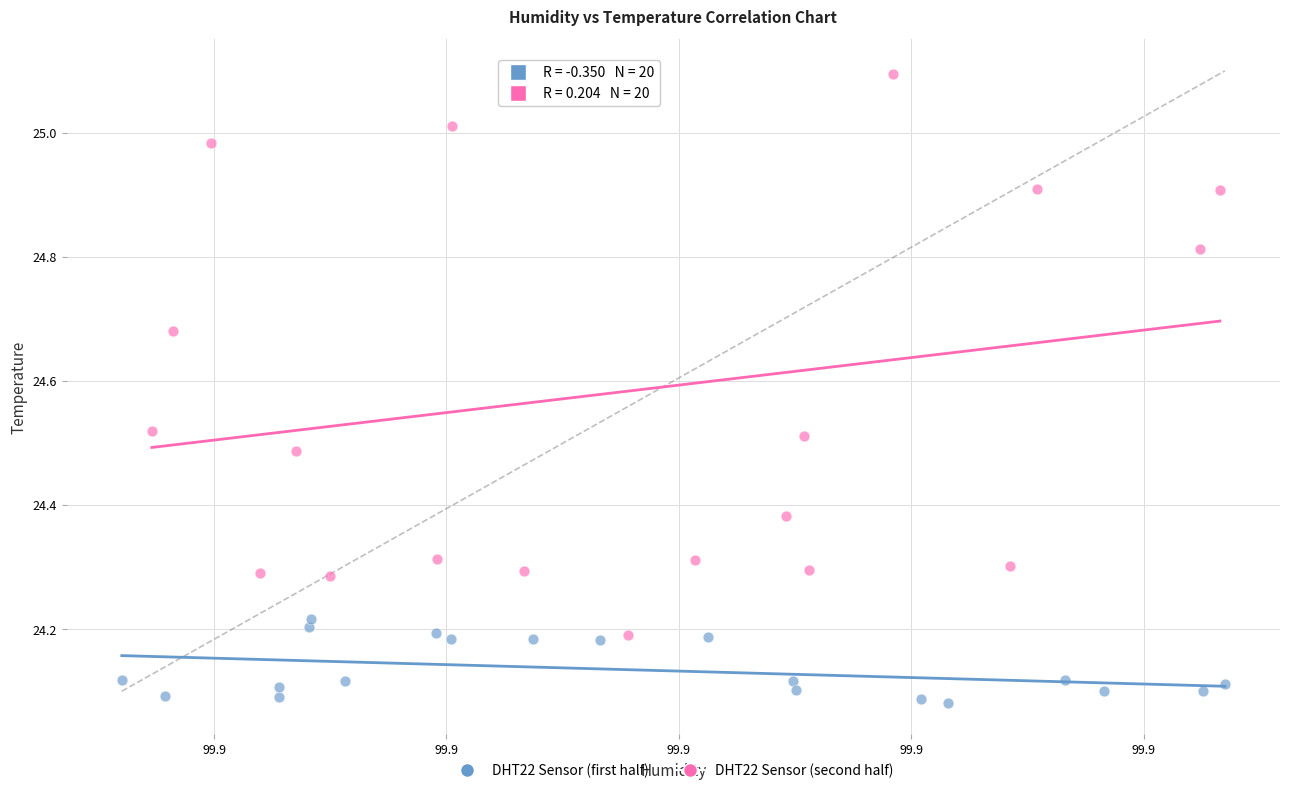

Which series contains the highest Y value?

DHT22 Sensor (second half)